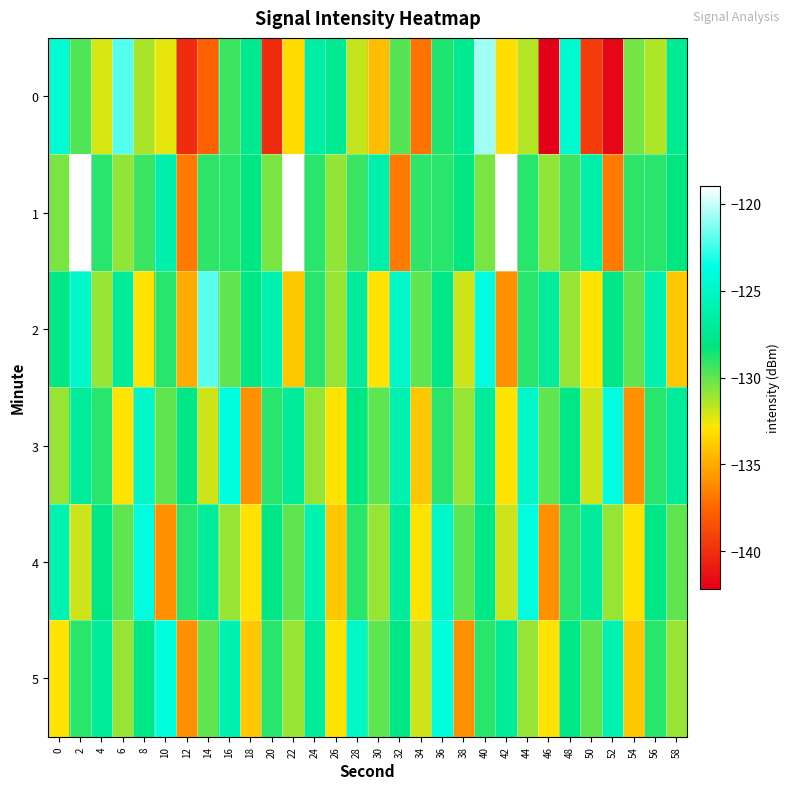

Which label corresponds to the smallest value in the chart?

46